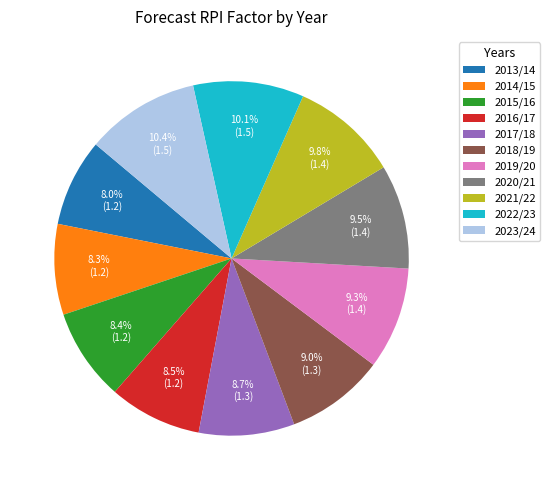

Between 2014/15 and 2020/21, which is larger?

2020/21